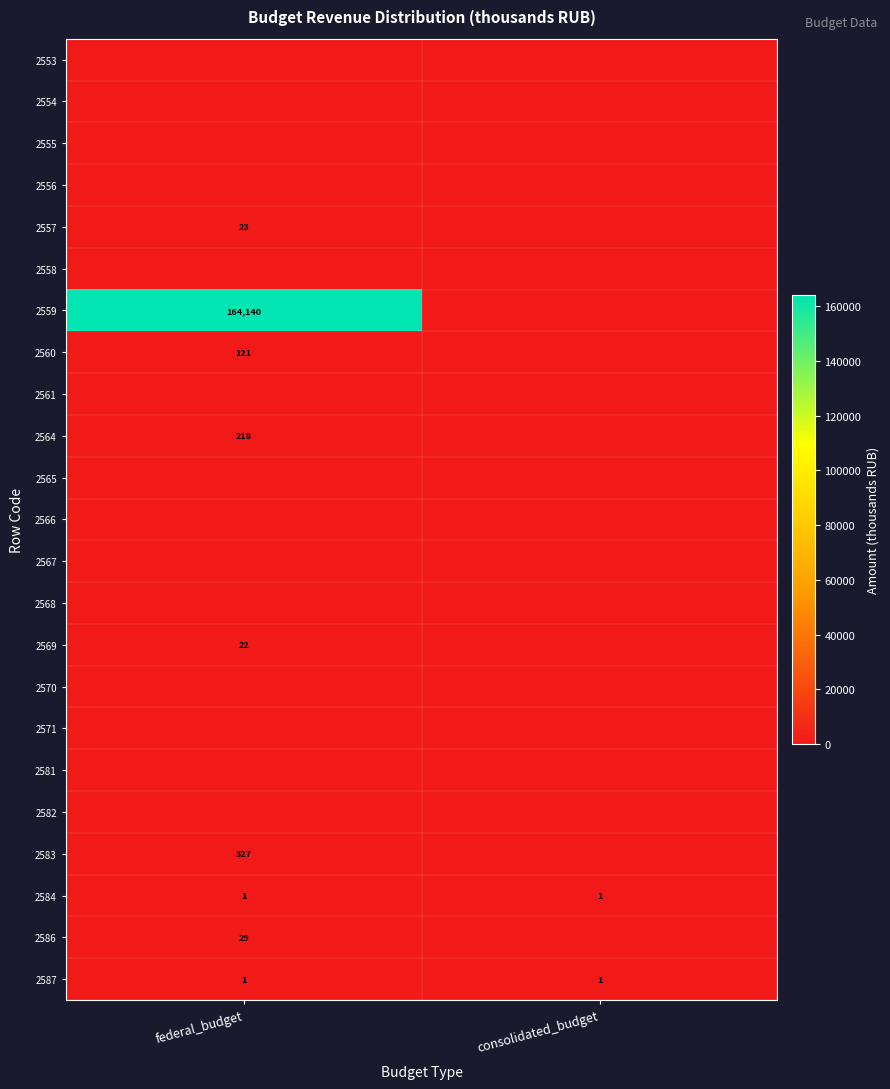

The value of 2587 at federal_budget is 0. True or false?

False